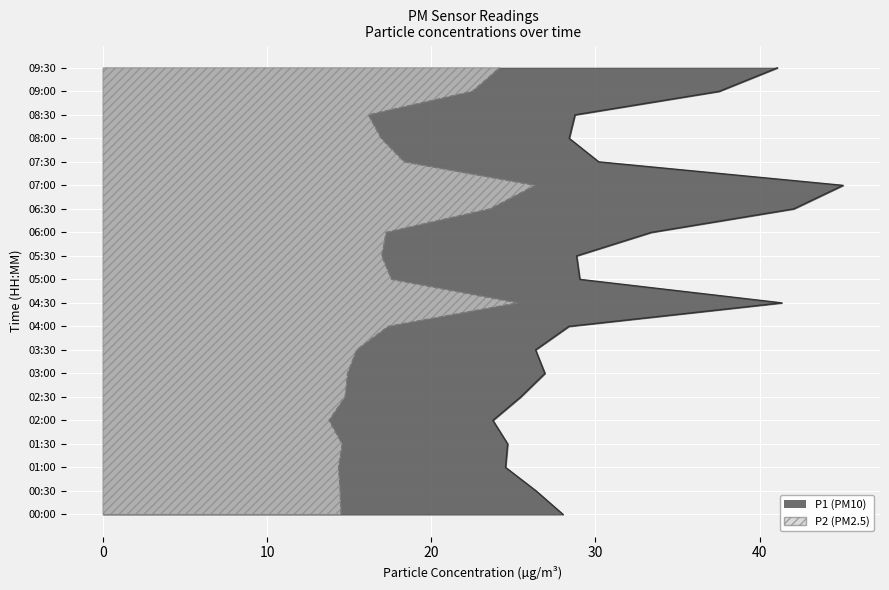

At which category does P1 reach its first local valley?

01:00